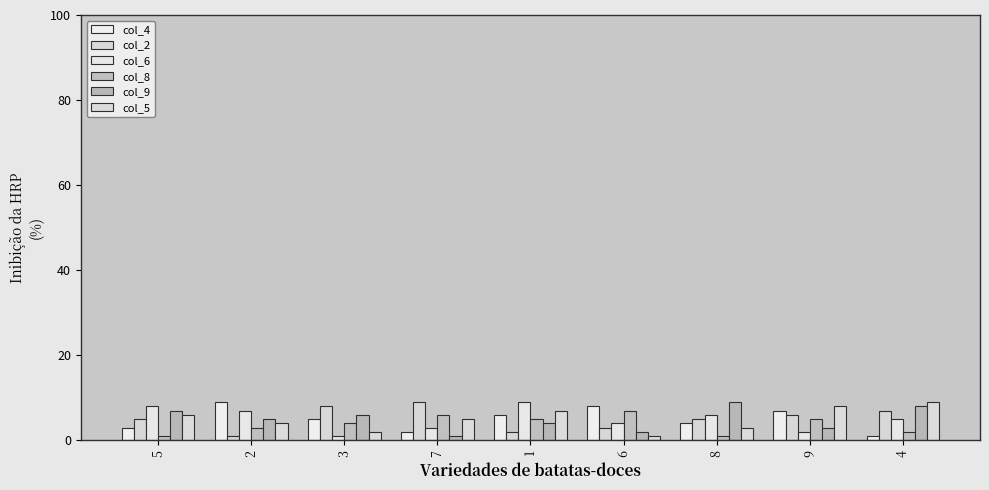

What is the value of the col_5 bar at the 7th from the left?

3